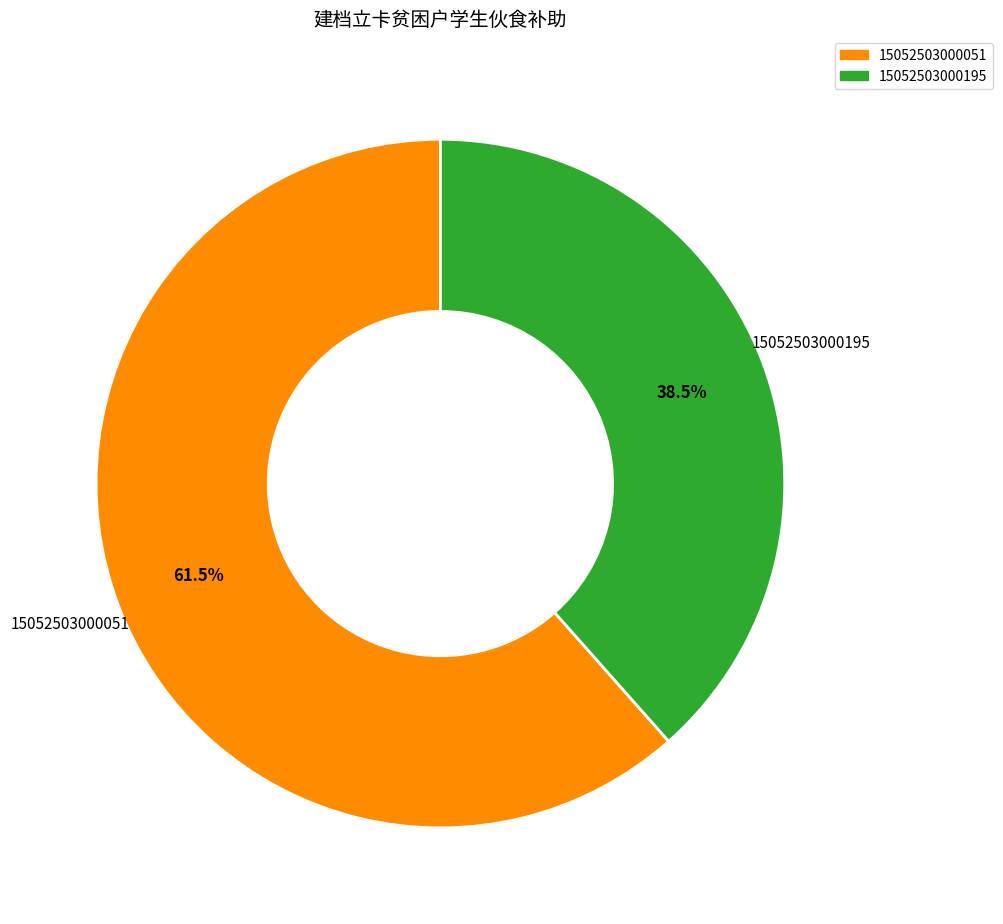

Rank the categories by value from lowest to highest.

15052503000195, 15052503000051